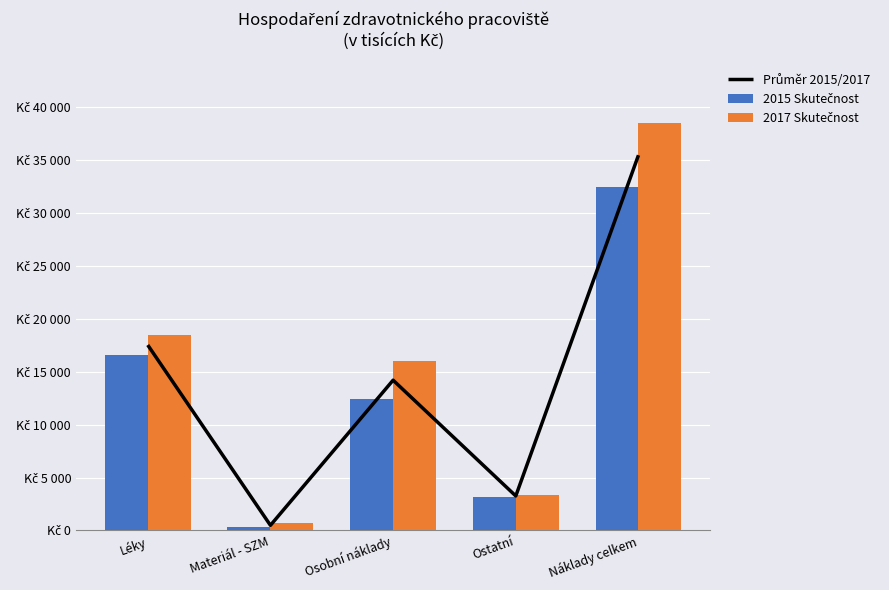

What is the total value across all series at Léky?

52541.5